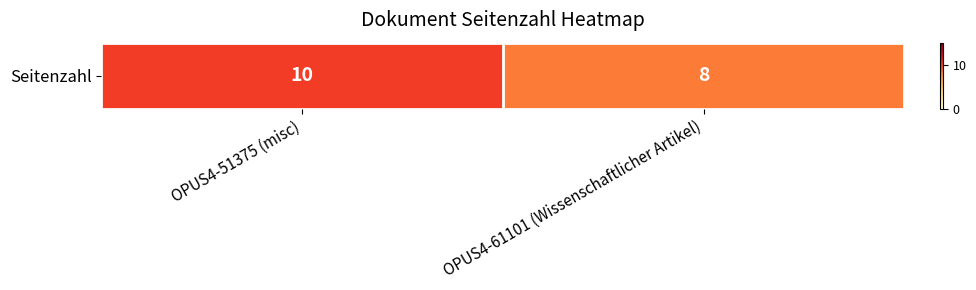

What is the sum of the values at OPUS4-61101 (Wissenschaftlicher Artikel) and OPUS4-51375 (misc)?

18